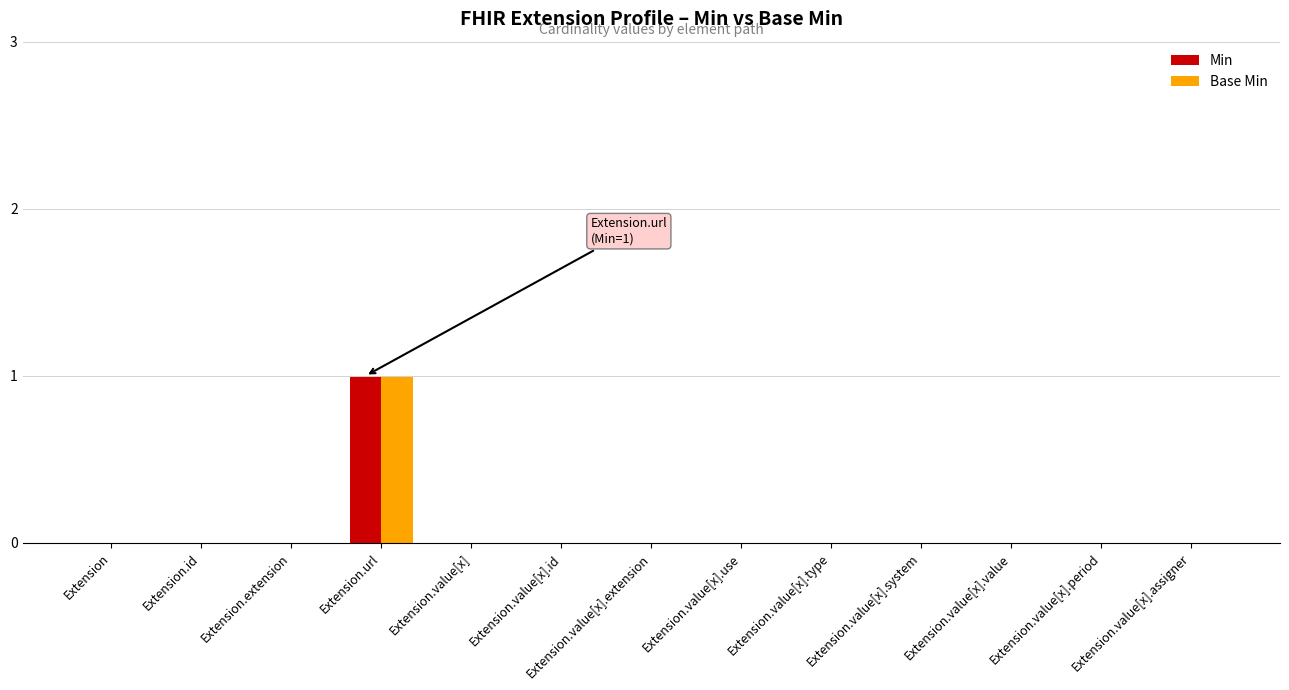

The value of Min at Extension.url is 1. True or false?

True